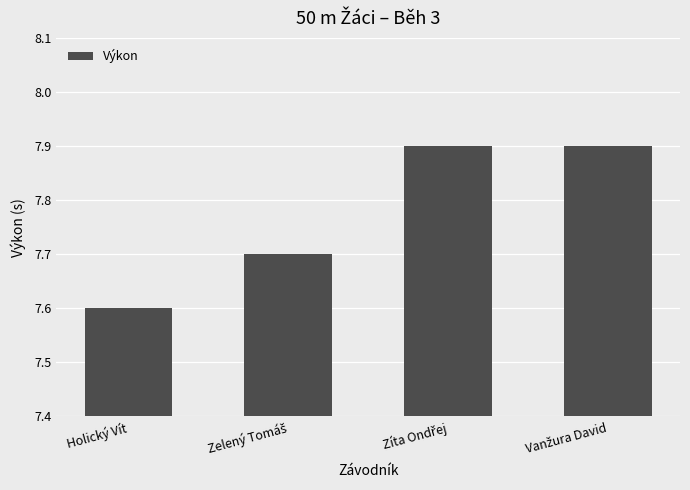

What value does the data have at Holický Vít?

7.6